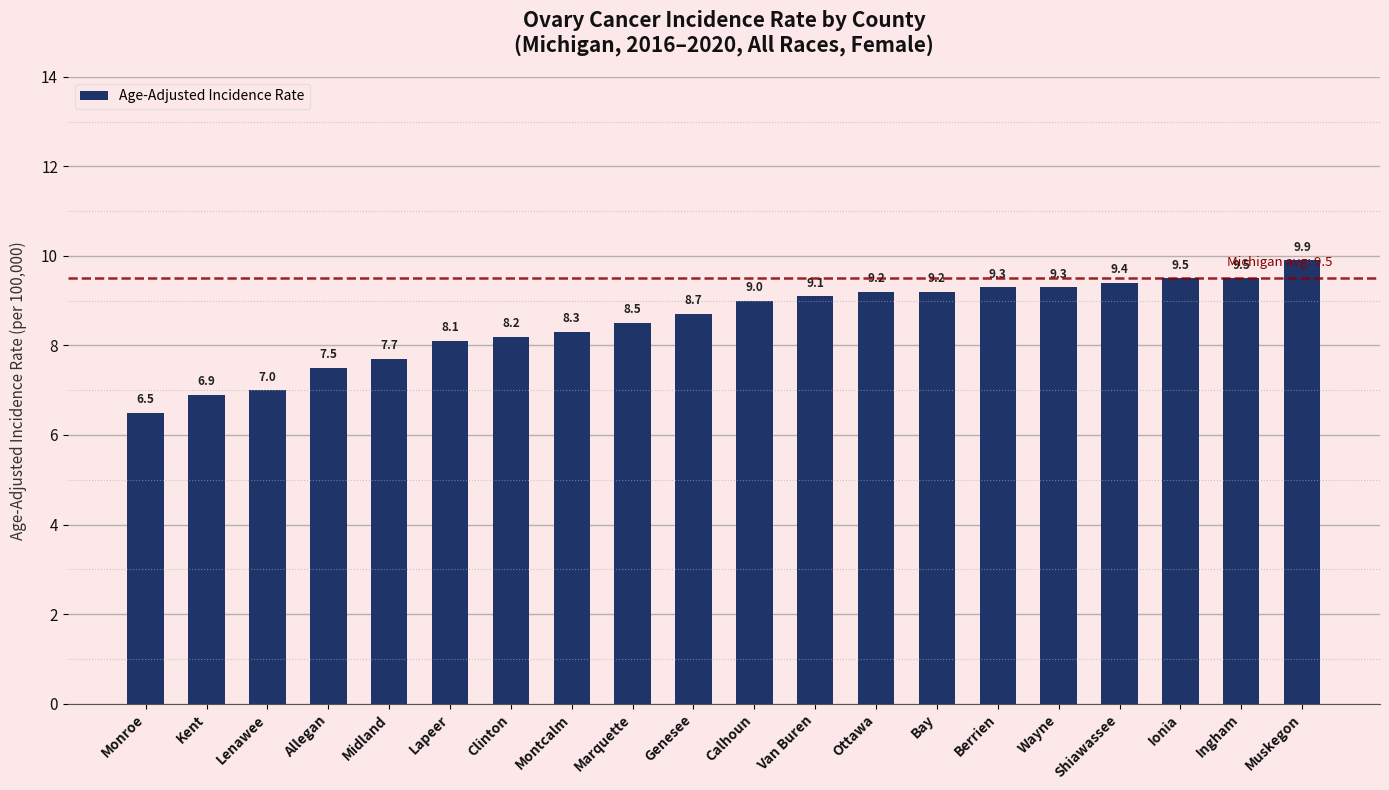

How many distinct data groups are displayed?

1